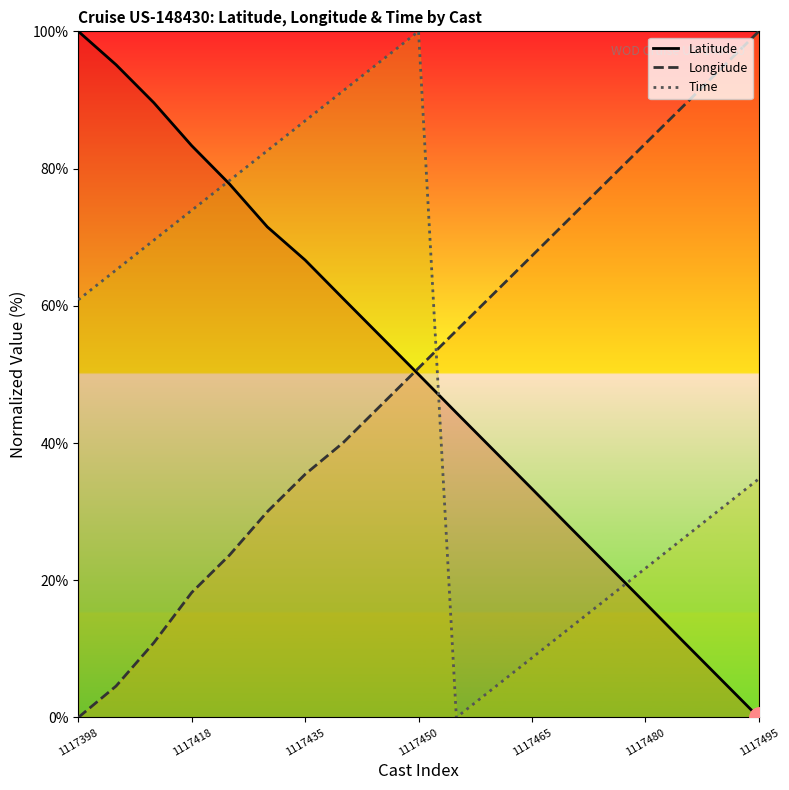

How many lines are shown in the chart?

3